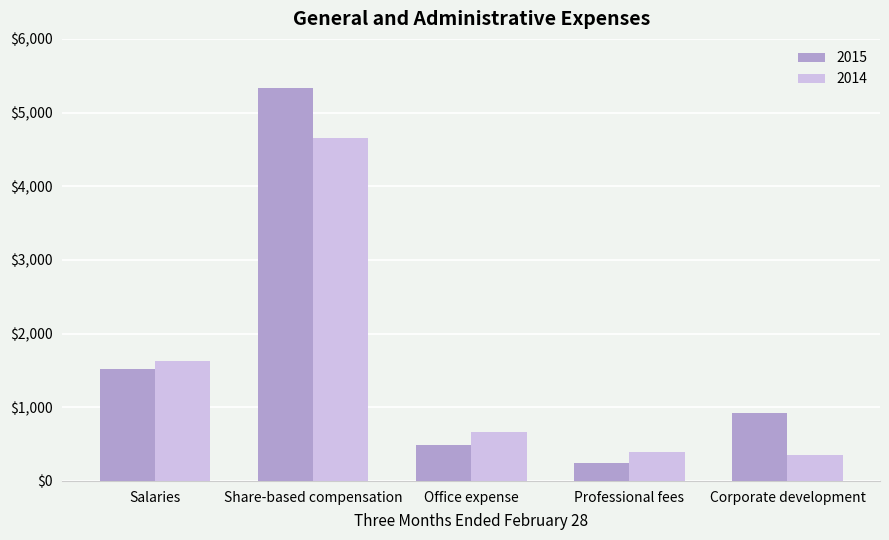

Reading left to right, transcribe all the data shown in this chart.

2015: Salaries=1518	Share-based compensation=5329	Office expense=493	Professional fees=242	Corporate development=920
2014: Salaries=1633	Share-based compensation=4658	Office expense=662	Professional fees=394	Corporate development=355